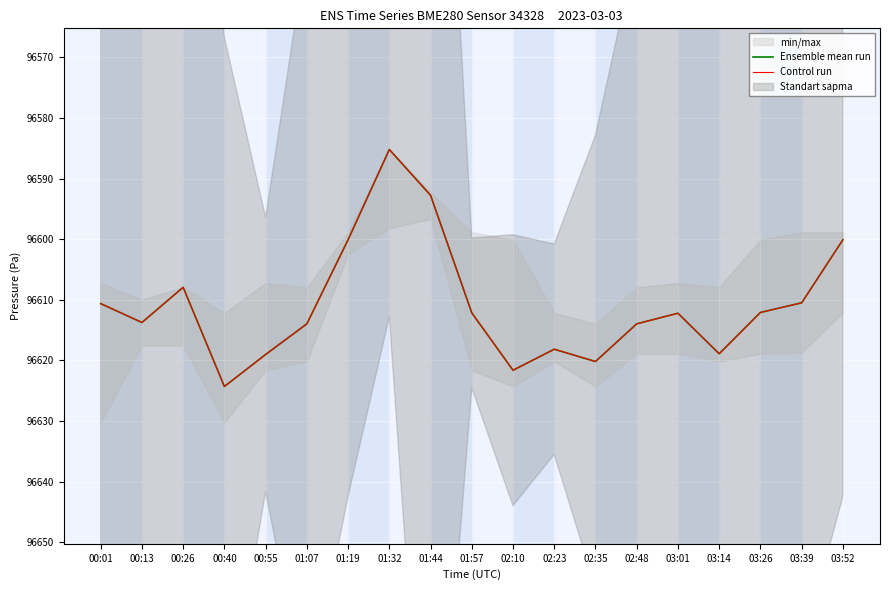

What is the difference between the maximum and second lowest values in the Control run series?

31.6